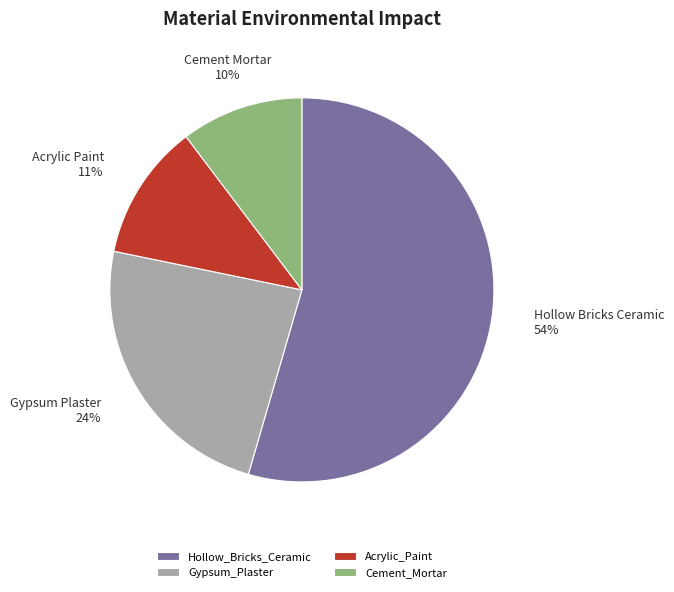

Is the sum of Gypsum_Plaster and Hollow_Bricks_Ceramic greater than half?

Yes